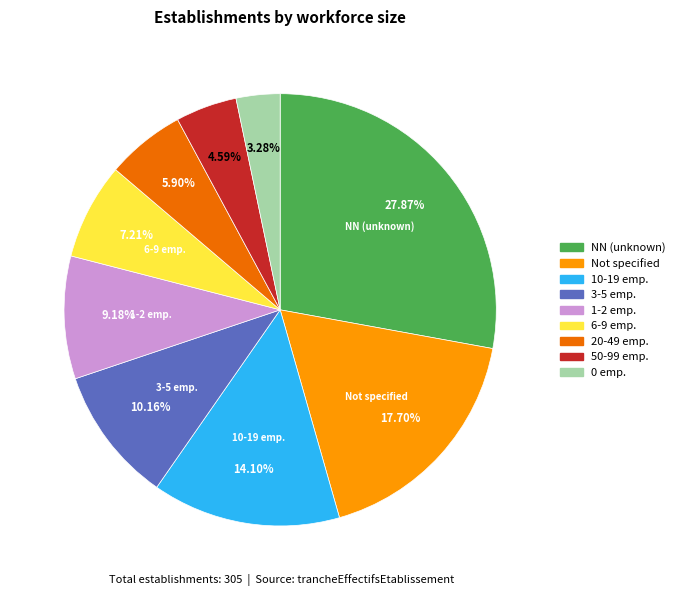

Is there a majority slice in this chart?

No